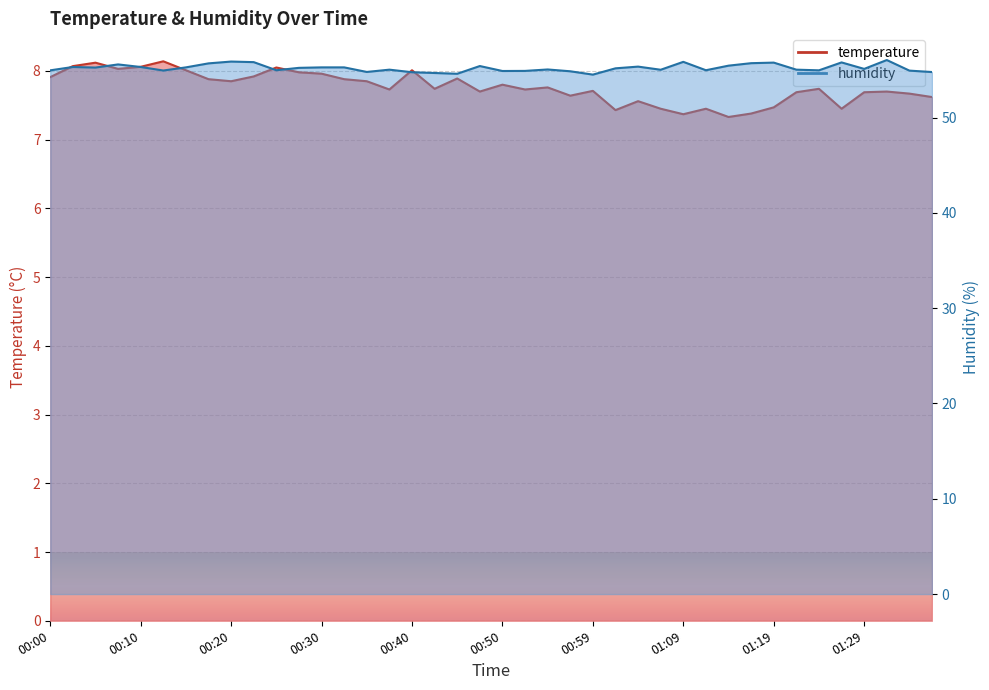

Which label corresponds to the smallest value in the chart?

01:14